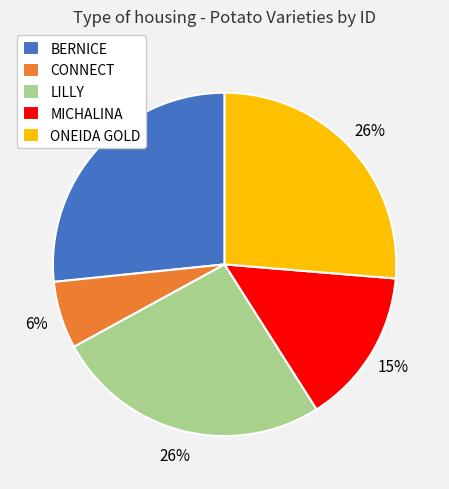

To the nearest percent, what portion does ONEIDA GOLD represent?

26%